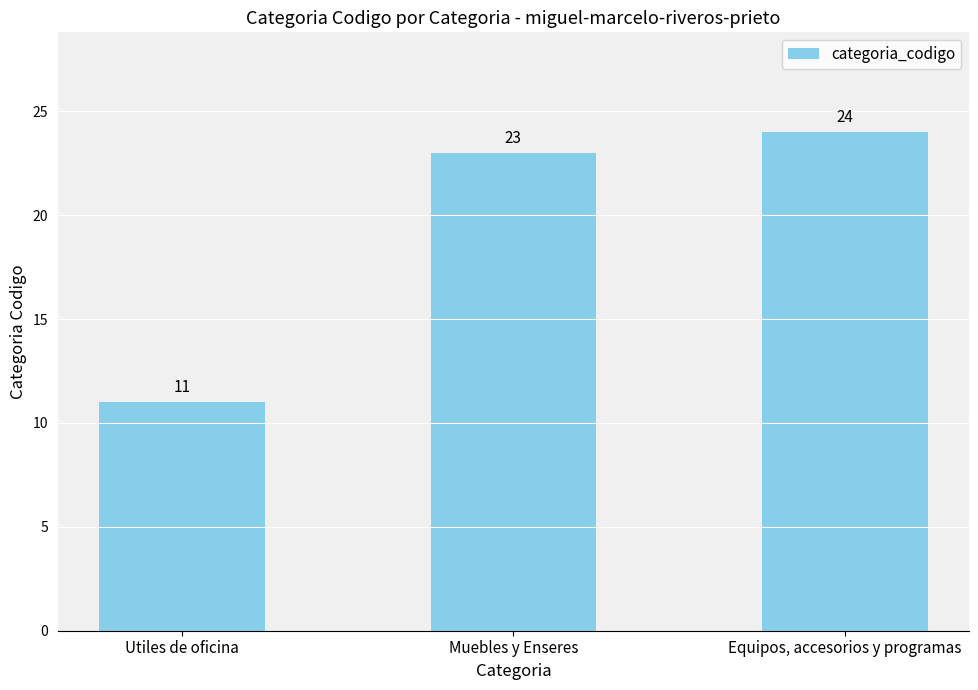

What is the smallest value displayed?

11